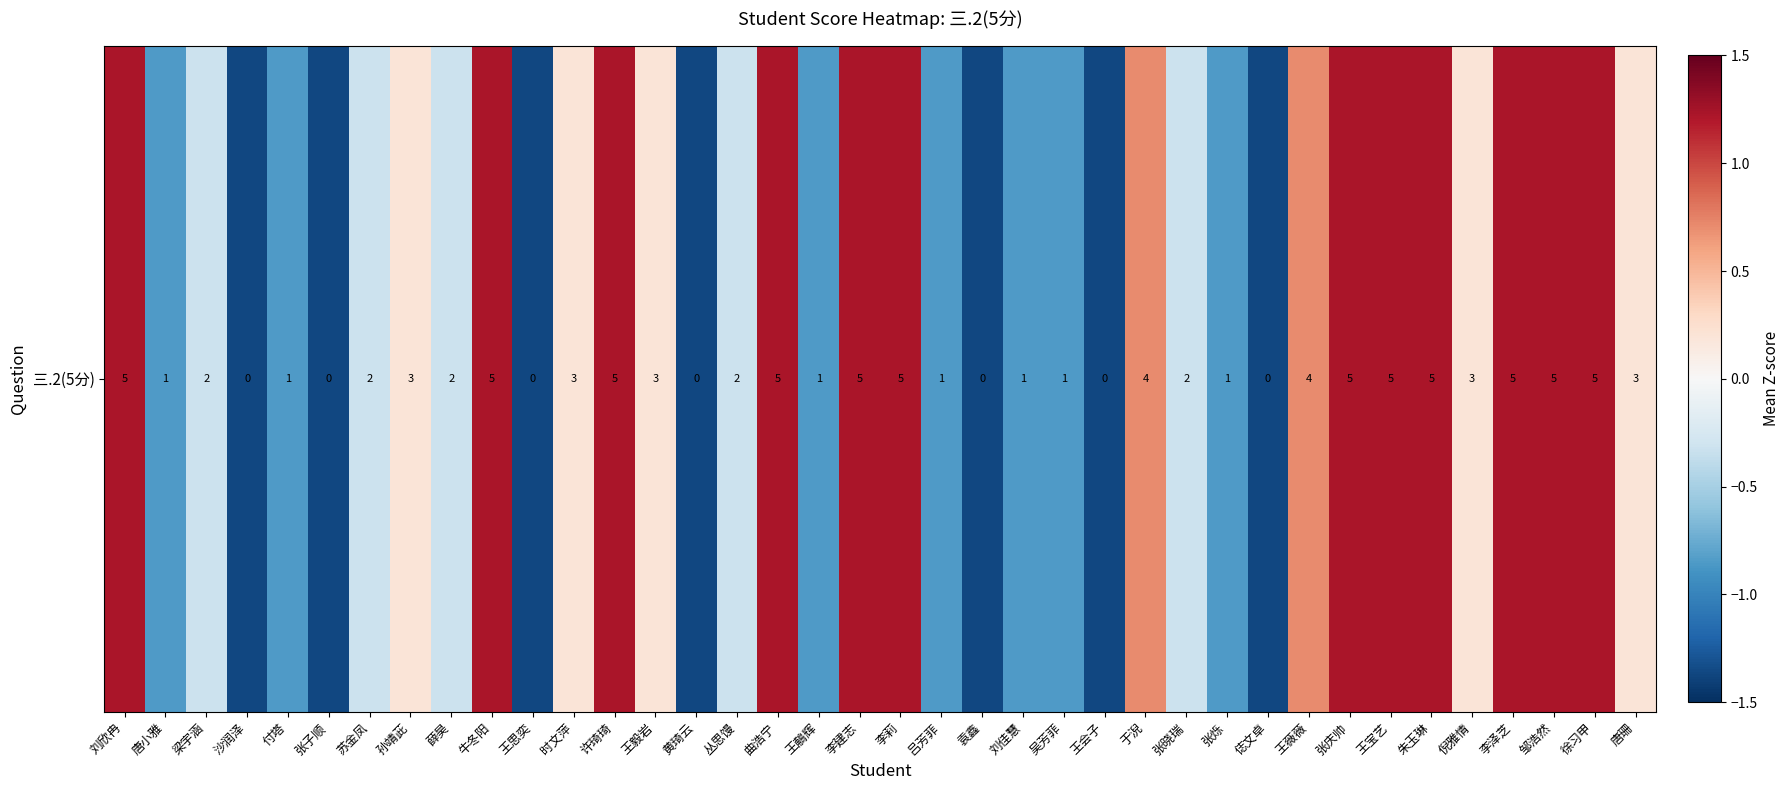

Reading right to left, list all the values displayed in this chart.

0.2	1.2	1.2	1.2	0.2	1.2	1.2	1.2	0.7	-1.4	-0.8	-0.3	0.7	-1.4	-0.8	-0.8	-1.4	-0.8	1.2	1.2	-0.8	1.2	-0.3	-1.4	0.2	1.2	0.2	-1.4	1.2	-0.3	0.2	-0.3	-1.4	-0.8	-1.4	-0.3	-0.8	1.2